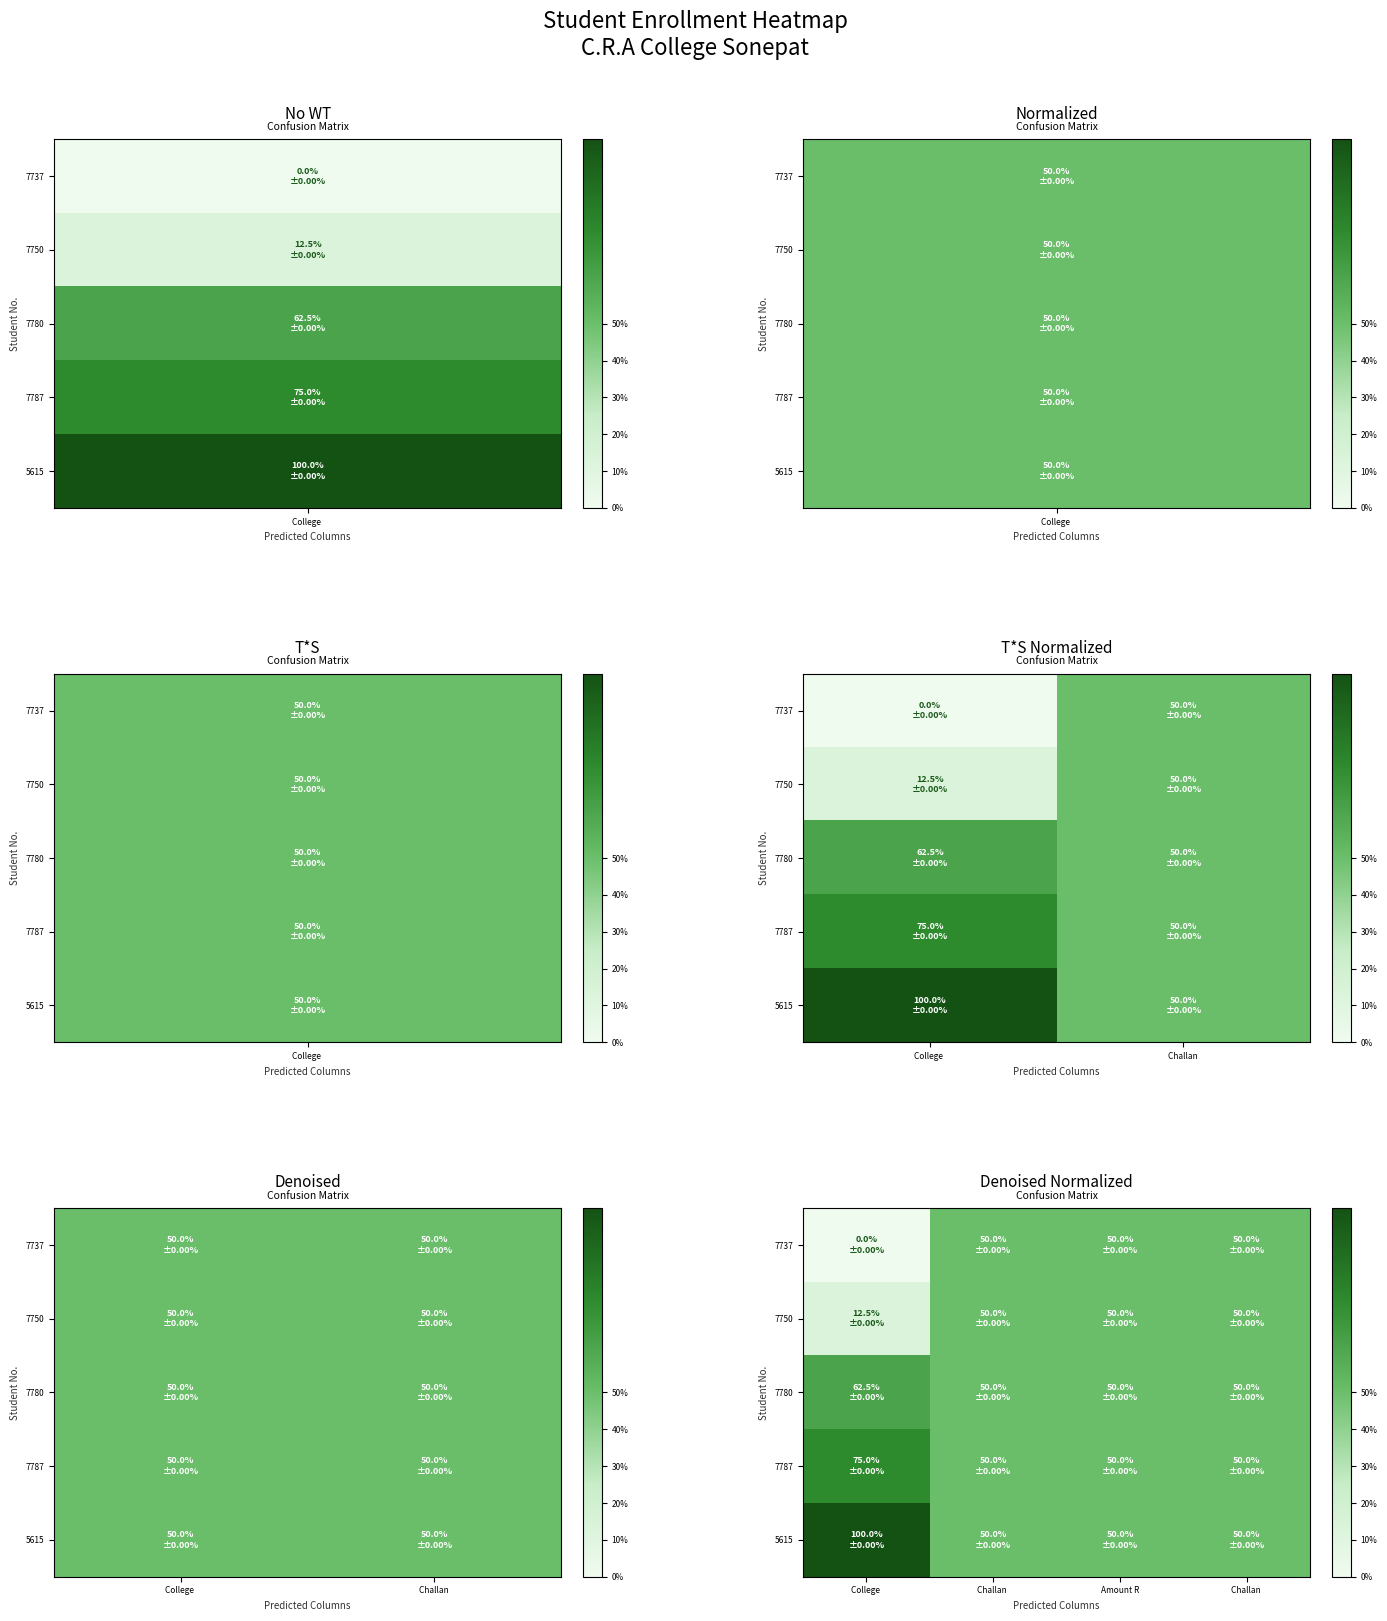

Count the 7737 values in the range 0 to 1.

4